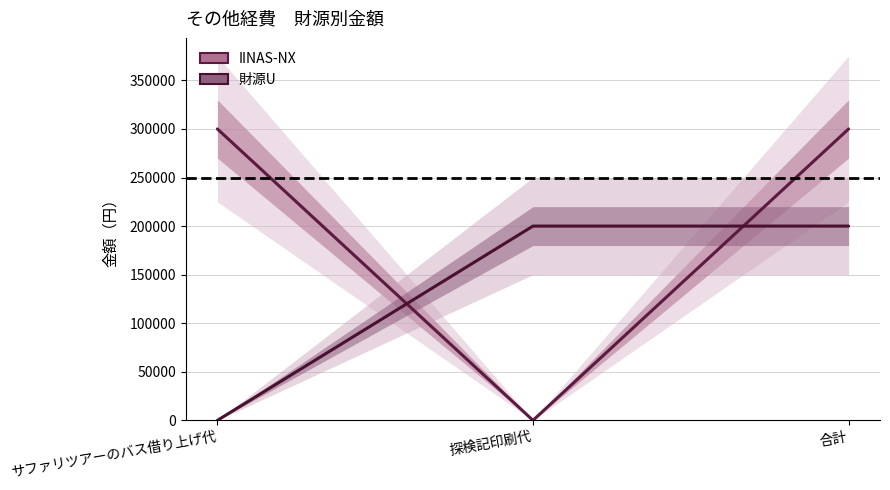

Rank the series at 探検記印刷代 from lowest to highest value.

IINAS-NX, 財源U